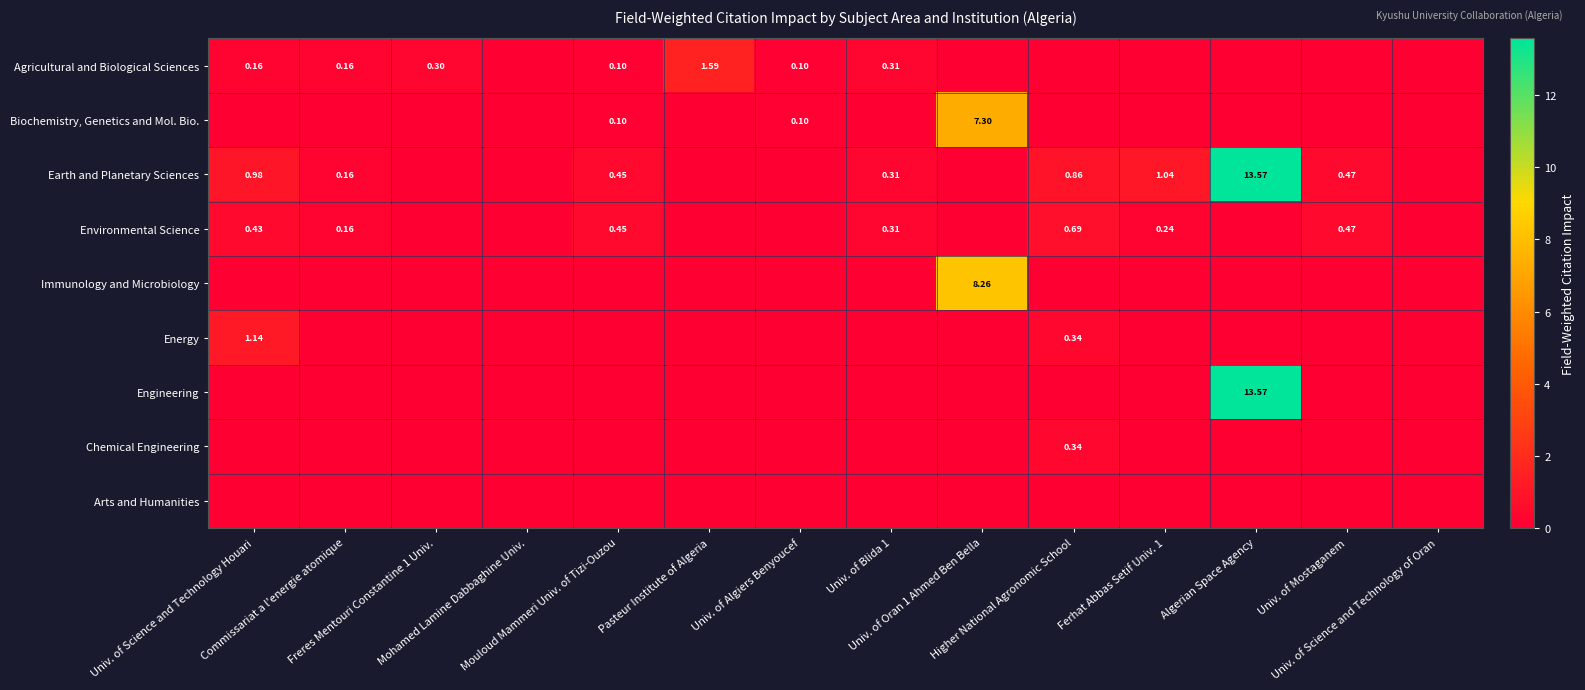

True or false: Chemical Engineering has a value of 0.2 at Univ. of Science and Technology of Oran.

False